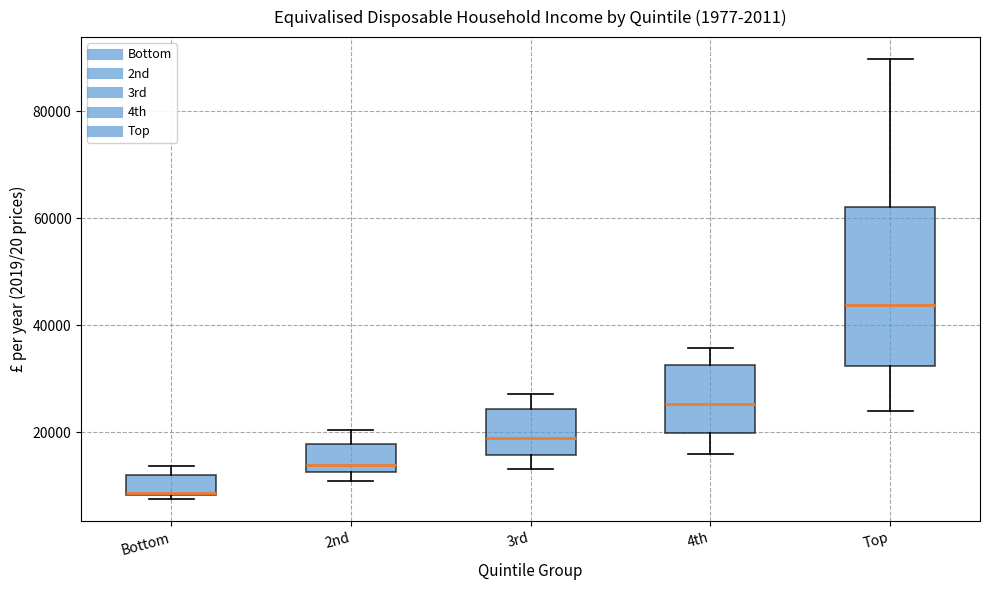

Reading left to right, transcribe this box plot: for each box, give where its median line is, the range the box spans, and where its two whiskers end, as read against the y-axis. The values are not printed on the chart, so give them approximately, as read against the axis.

Bottom: median 8000, box 8000 to 12000, whiskers 8000 (just below the box's lower edge) to 14000
2nd: median 14000, box 12000 to 18000, whiskers 10000 to 20000
3rd: median 18000, box 16000 to 24000, whiskers 14000 to 28000
4th: median 26000, box 20000 to 32000, whiskers 16000 to 36000
Top: median 44000, box 32000 to 62000, whiskers 24000 to 90000